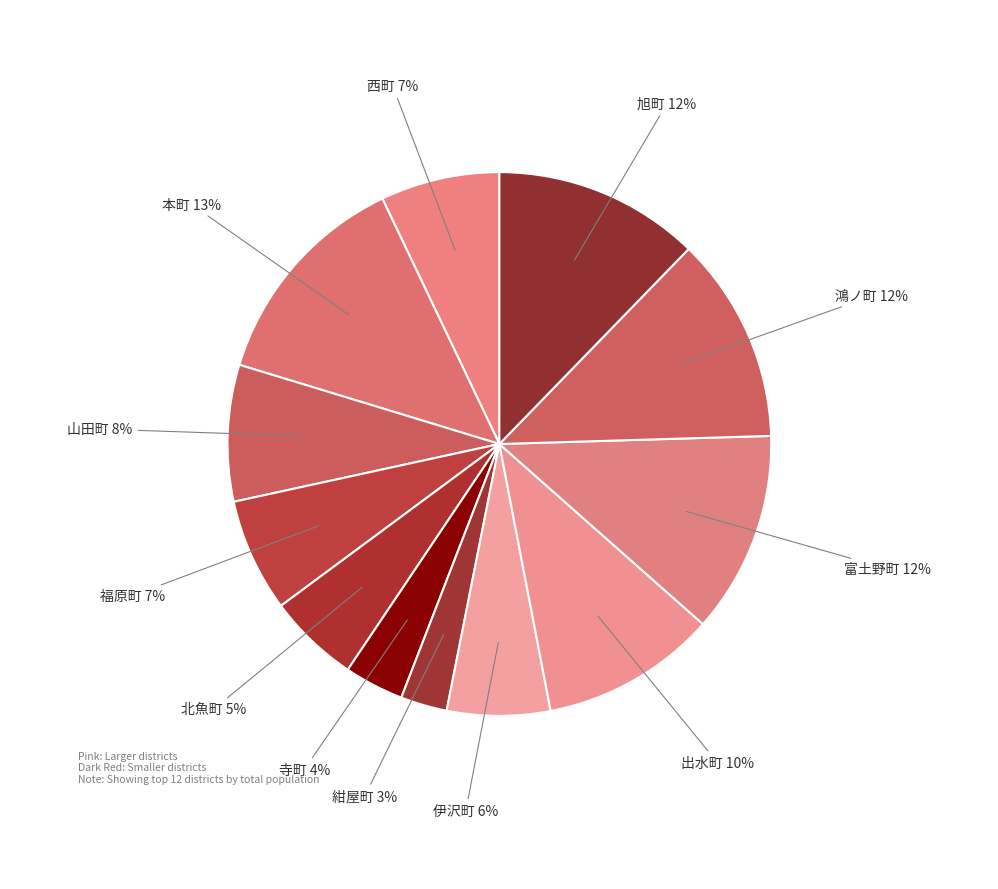

Count the number of slices in the pie.

12